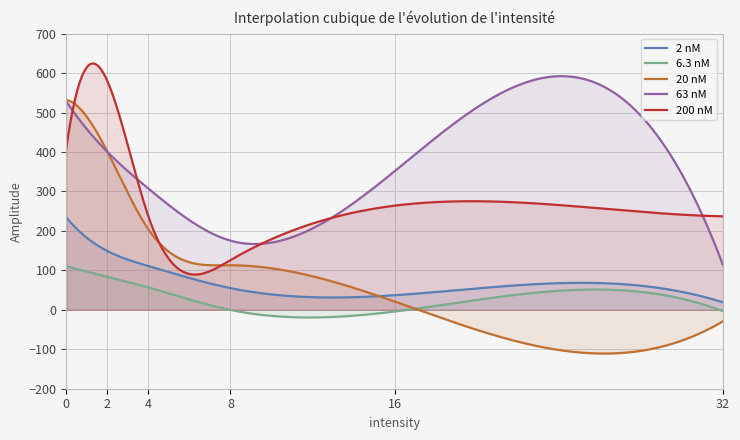

What are all the series names shown in the legend?

2 nM, 6.3 nM, 20 nM, 63 nM, 200 nM